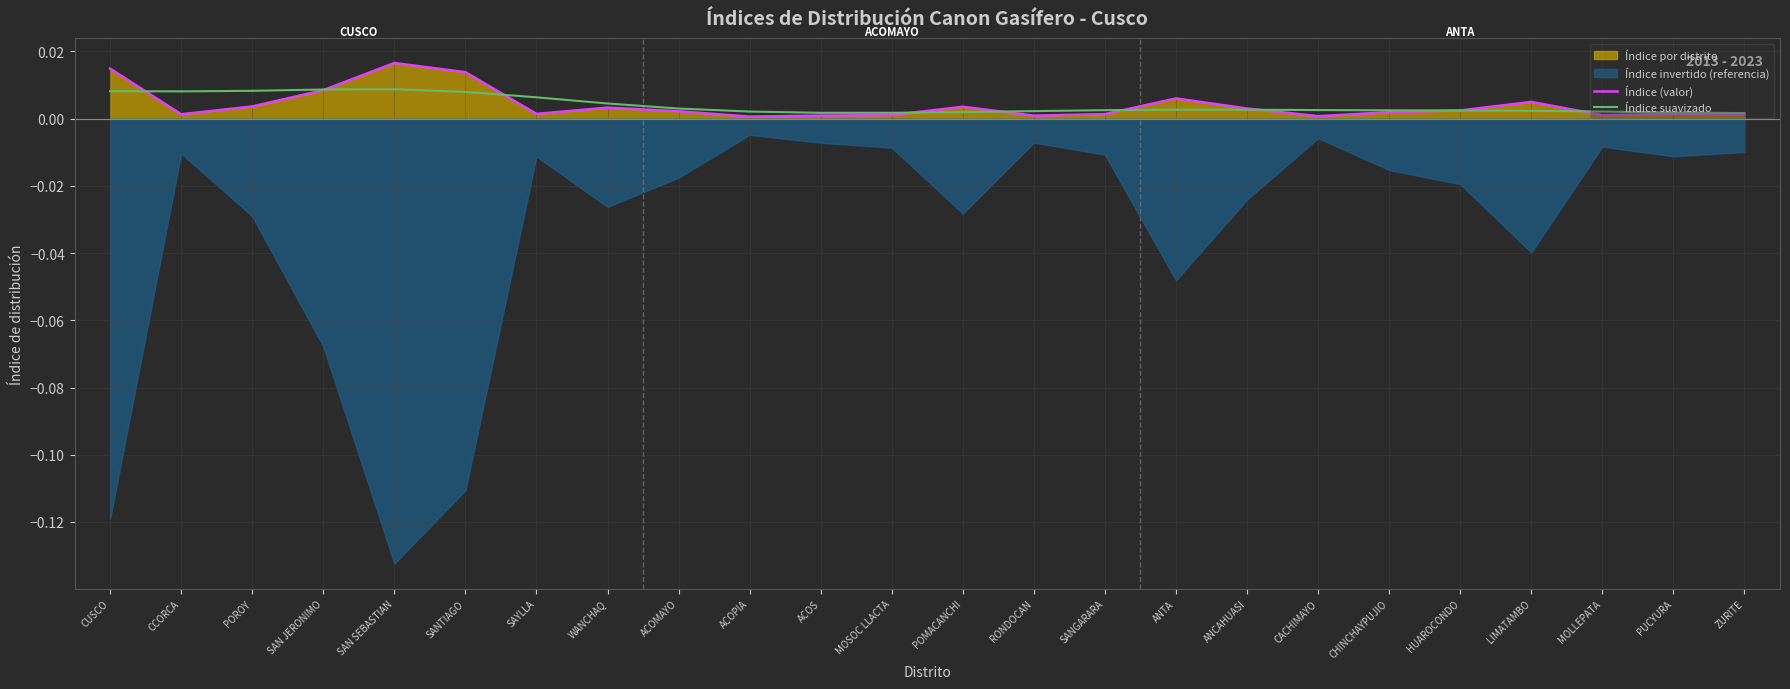

In Índice (valor), how many points are higher than both neighbors (excluding endpoints)?

6